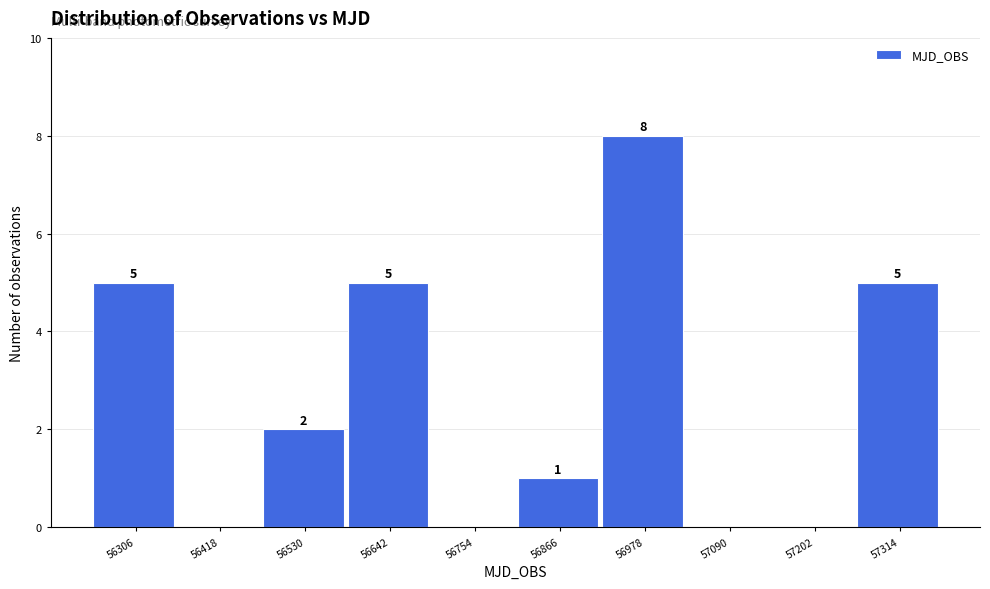

Which range on the x-axis has the tallest bar?

56920 to 57040